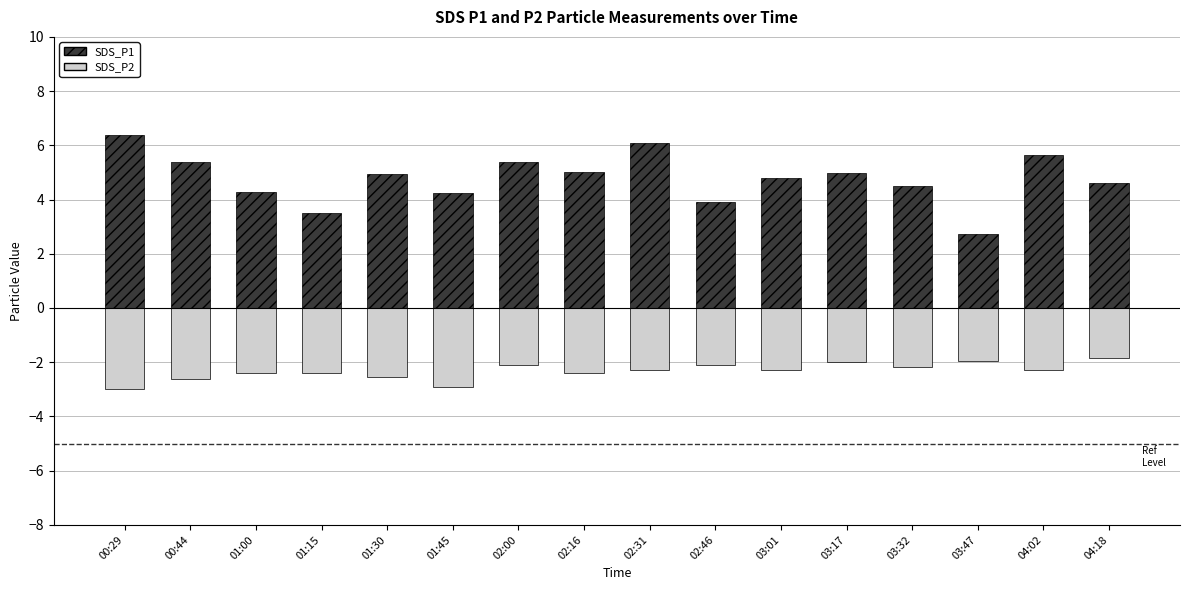

What is the value of the SDS_P2 bar at the 9th from the left?

-2.3